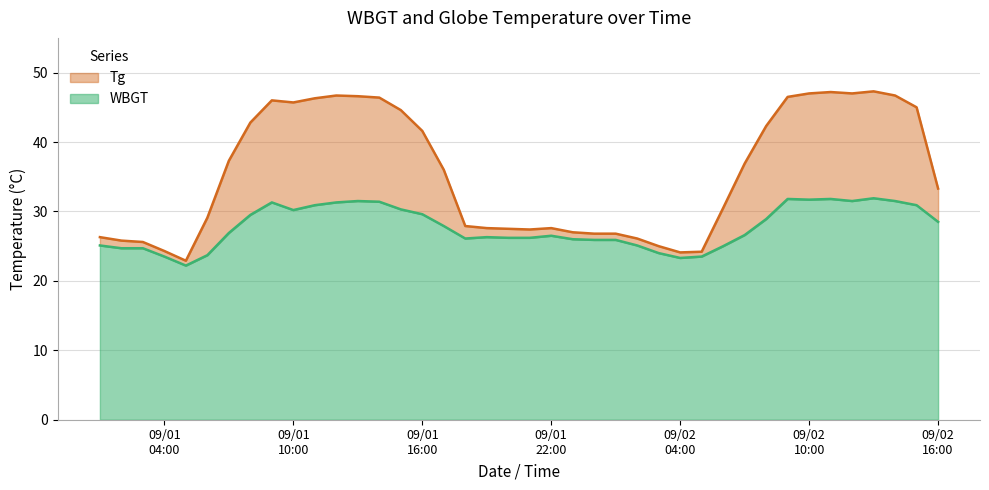

What is the minimum value for WBGT?

22.2